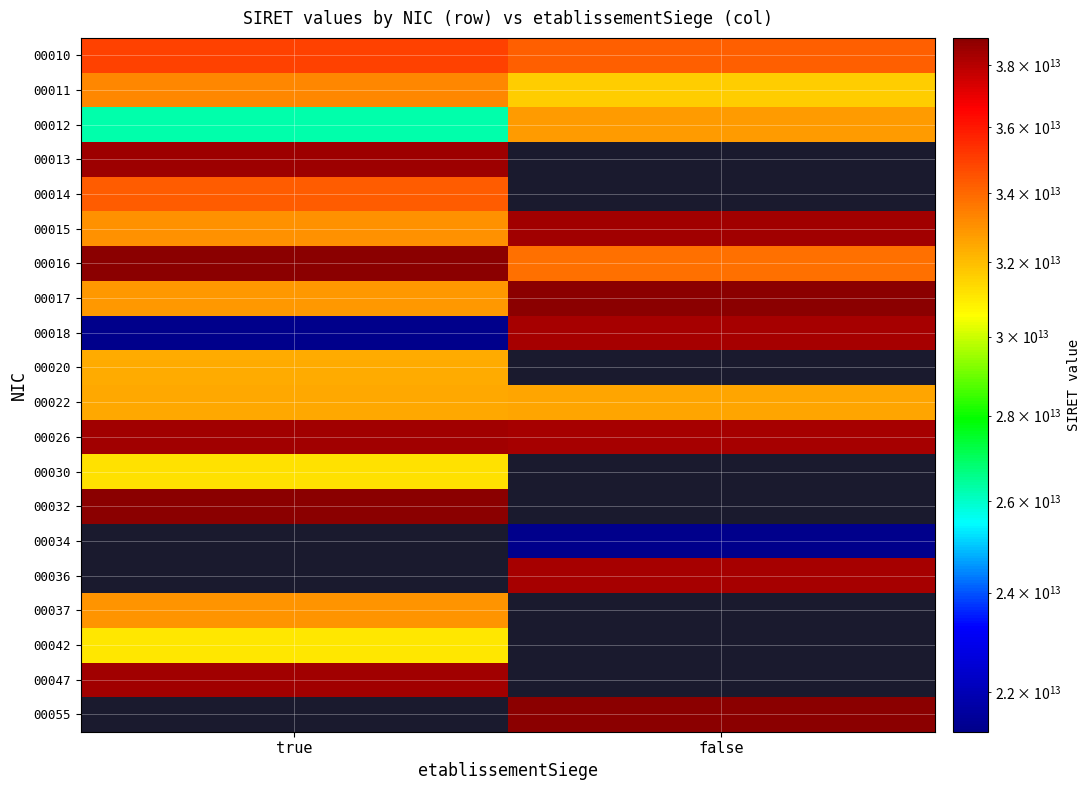

Which has a higher value, true or false?

true